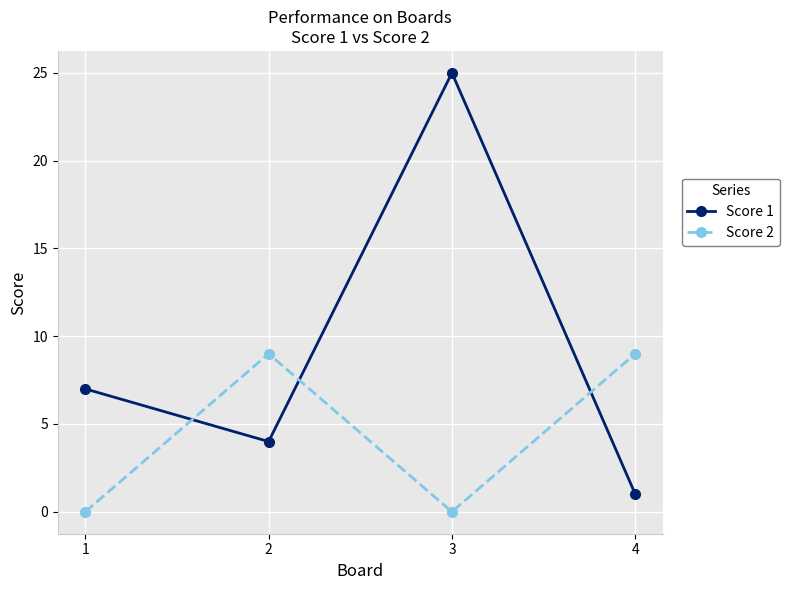

Does the chart have visible grid lines?

Yes